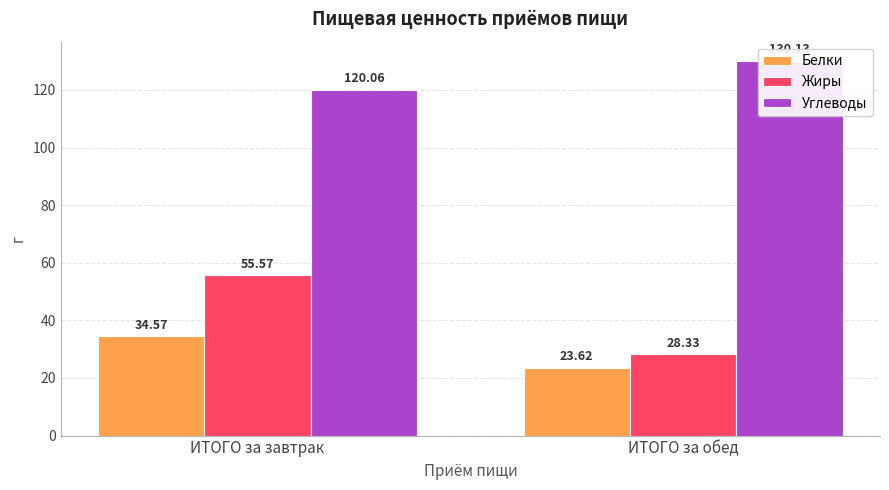

Is the value of Жиры at ИТОГО за завтрак greater than the value of Углеводы at ИТОГО за завтрак?

No